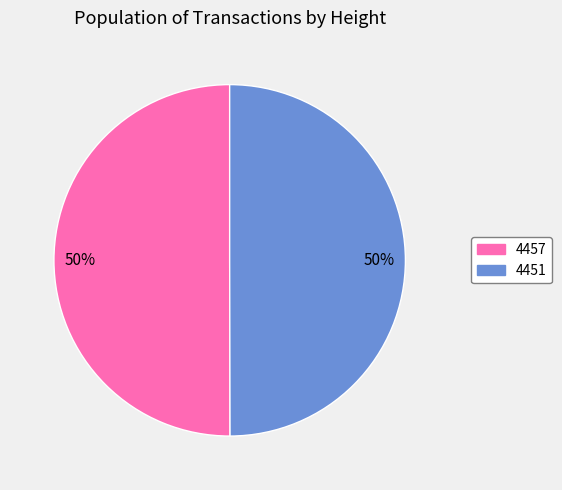

Approximately how many times larger is the value at 4457 compared to 4451?

1.0